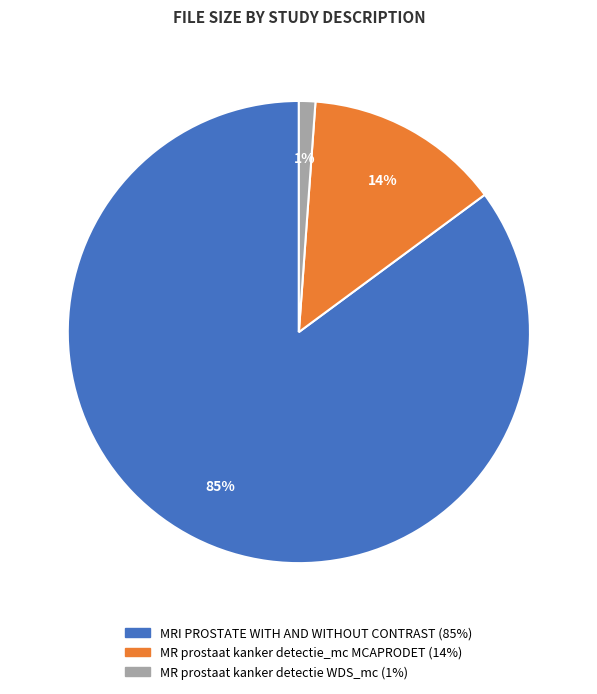

Is there any slice that represents more than half of the pie?

Yes